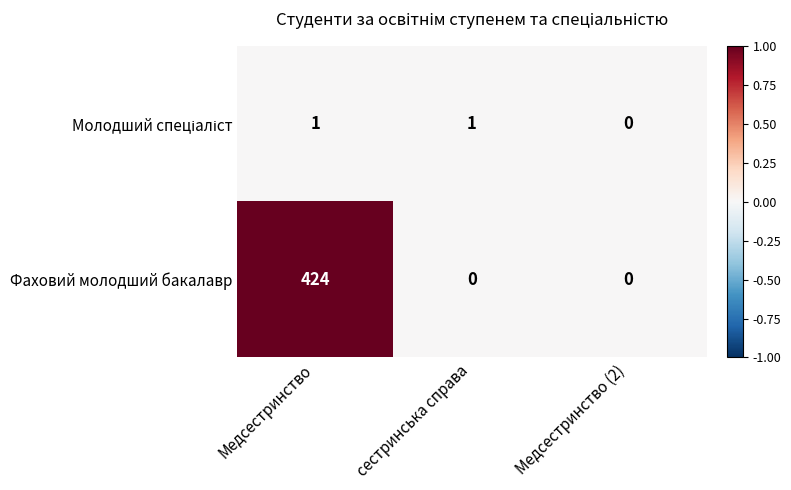

Is it true that Фаховий молодший бакалавр equals 560 at Медсестринство?

False